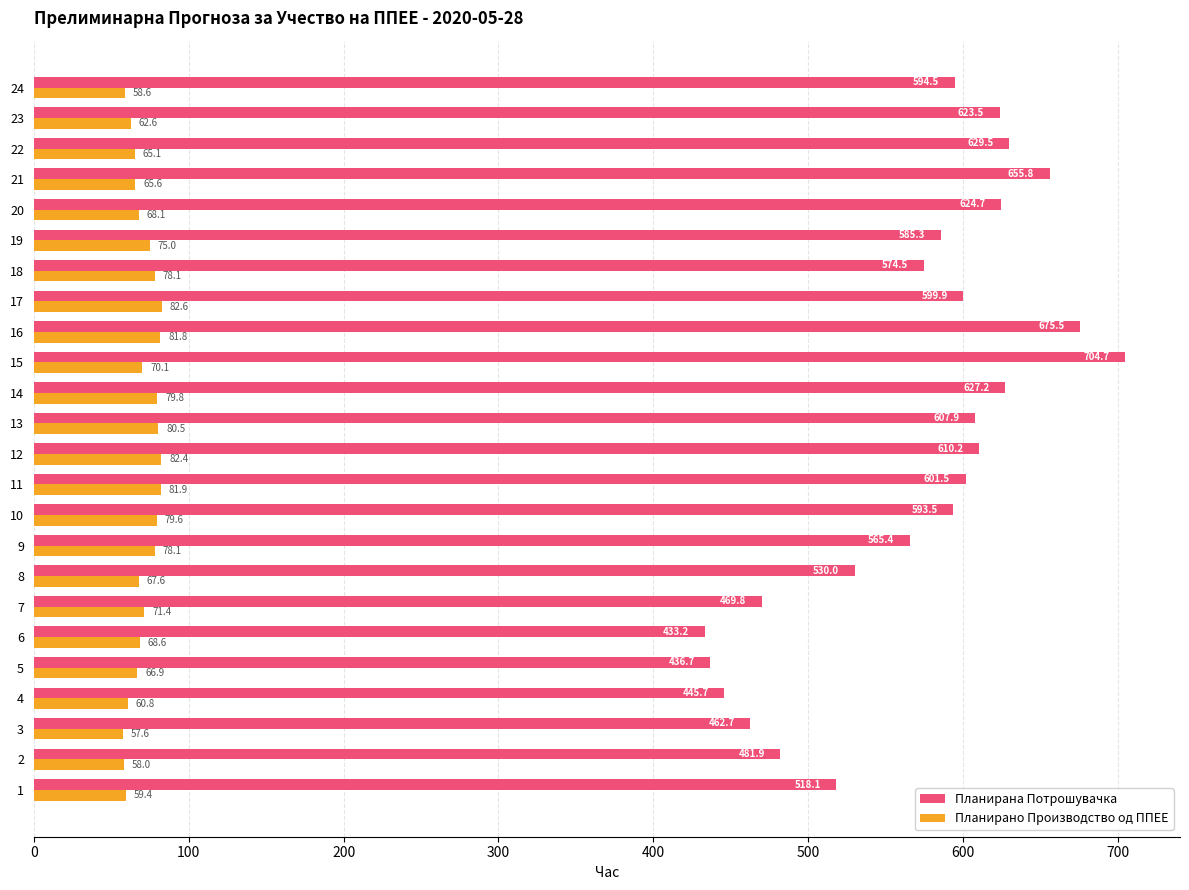

The value of Планирана Потрошувачка at 21 is 1025.4. True or false?

False